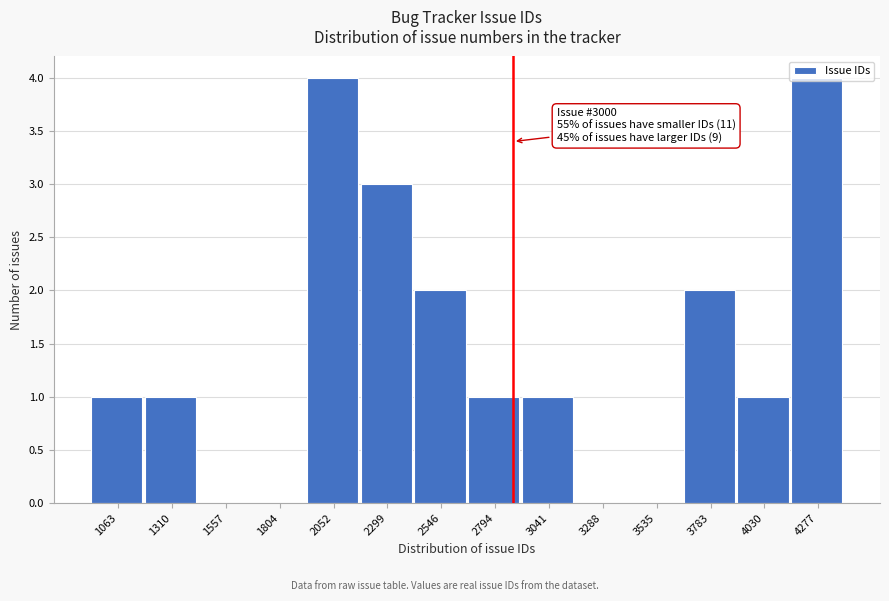

What is the sum of the values at 3041 and 4277?

5